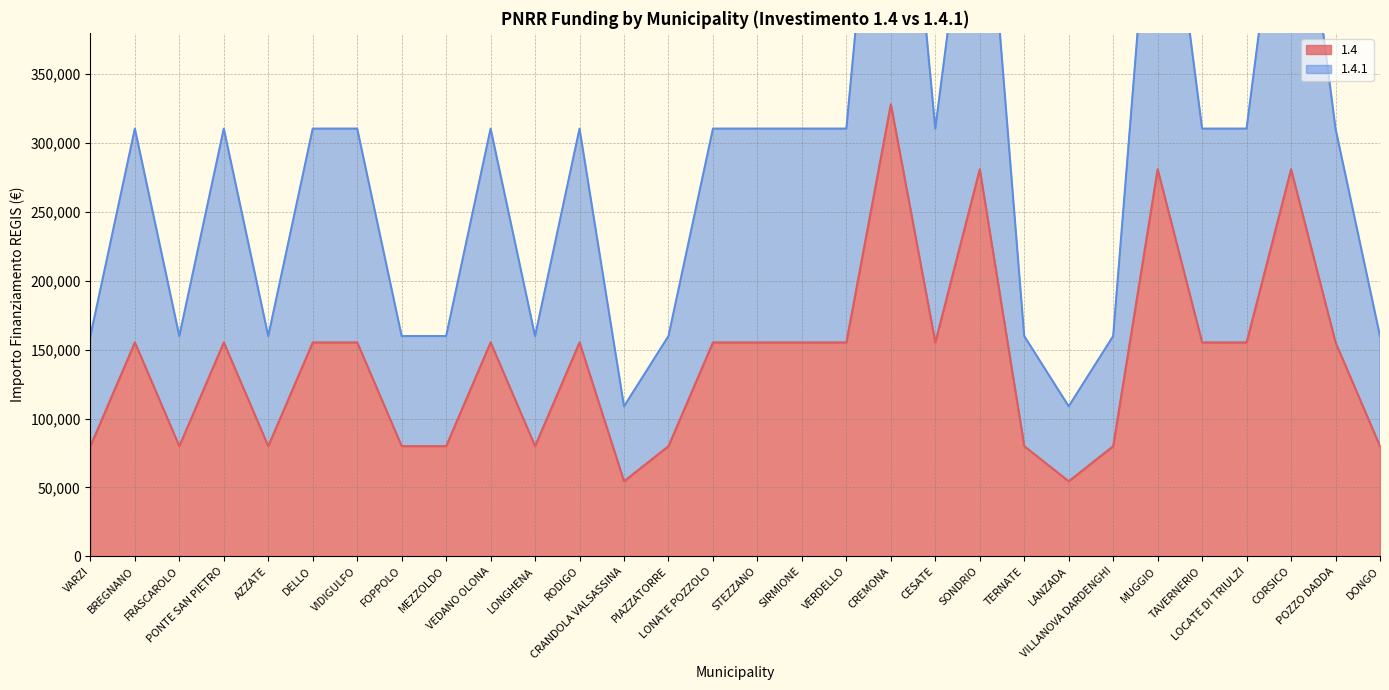

The 1.4.1 series shows 159844 at PIAZZATORRE. True or false?

True